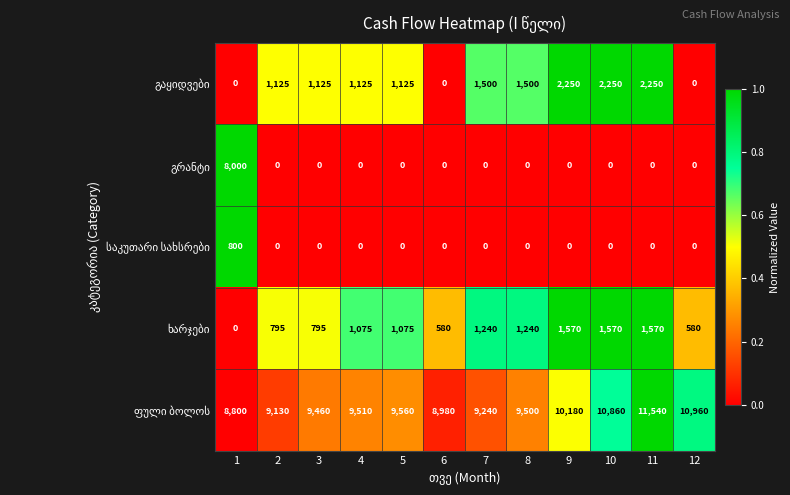

What is the spread (max minus min) of values at 6?

8980